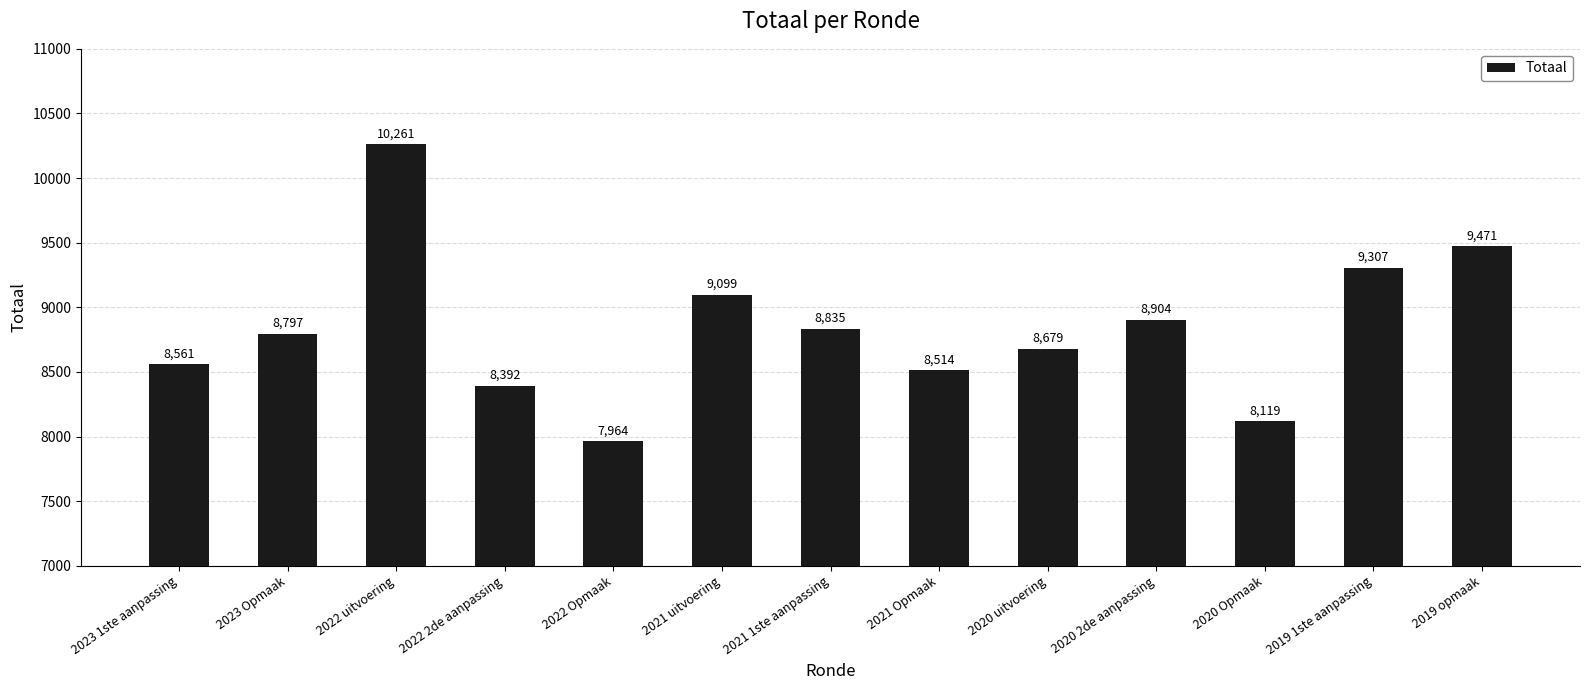

What is the value of the 7th bar from the left?

8835